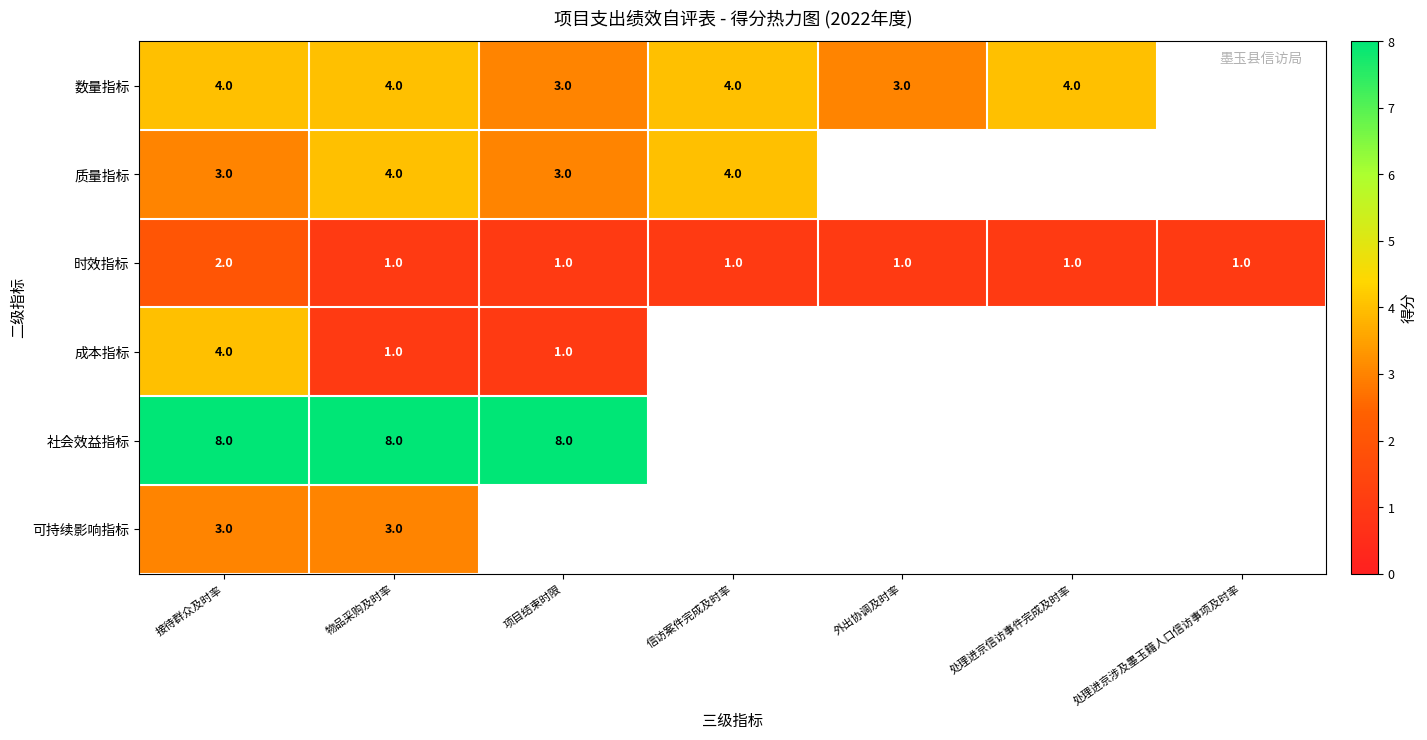

How many 时效指标 values are between 1 and 2?

7